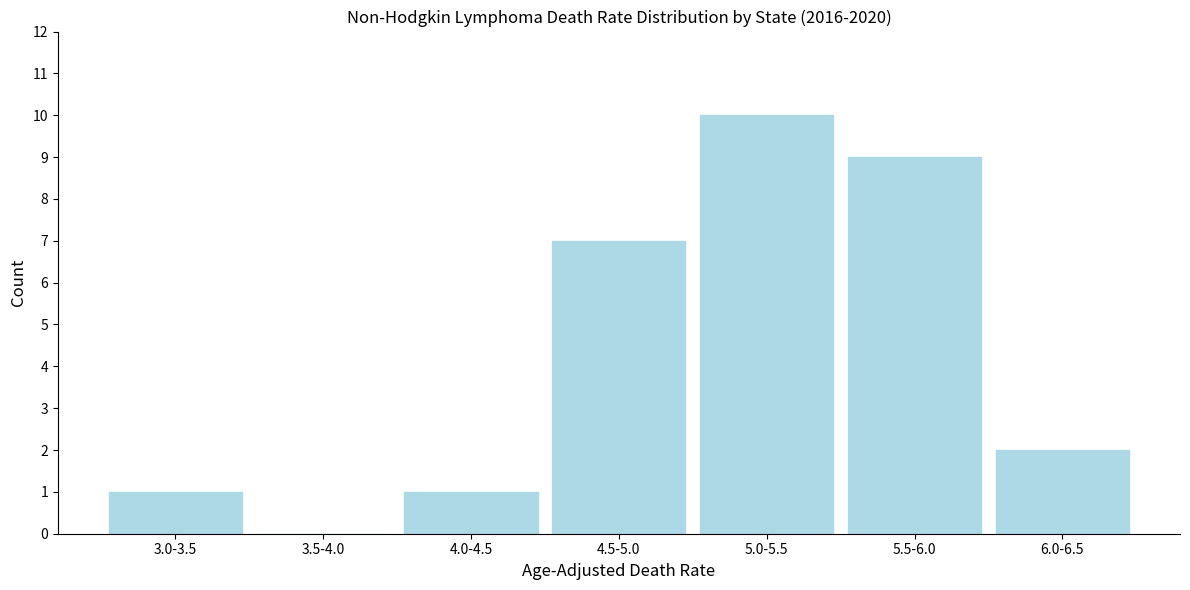

Reading left to right, transcribe all the data shown in this chart.

3.0-3.5=1	3.5-4.0=0	4.0-4.5=1	4.5-5.0=7	5.0-5.5=10	5.5-6.0=9	6.0-6.5=2